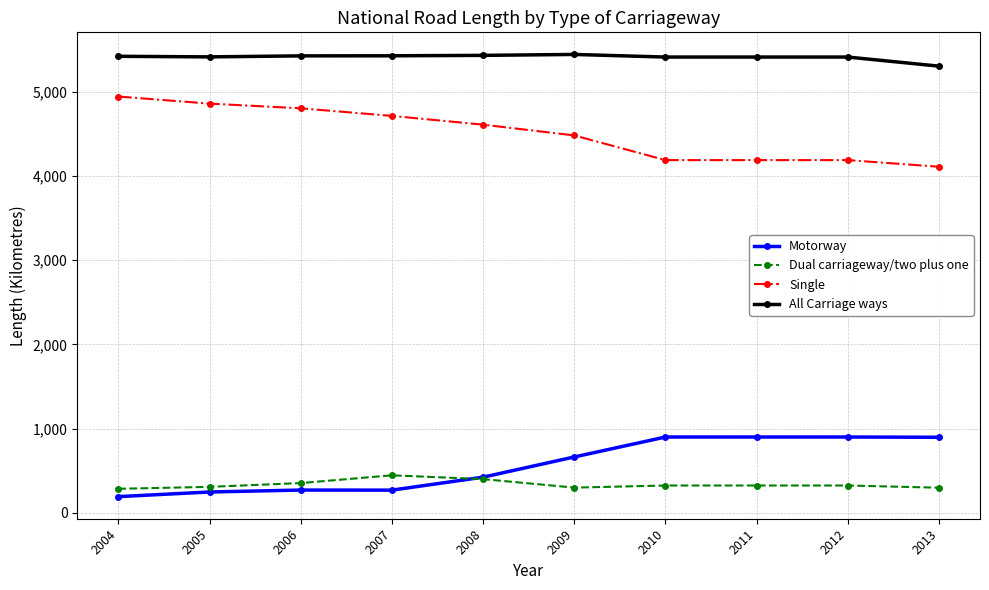

Between 2008 and 2009, which series saw the biggest shift?

Motorway